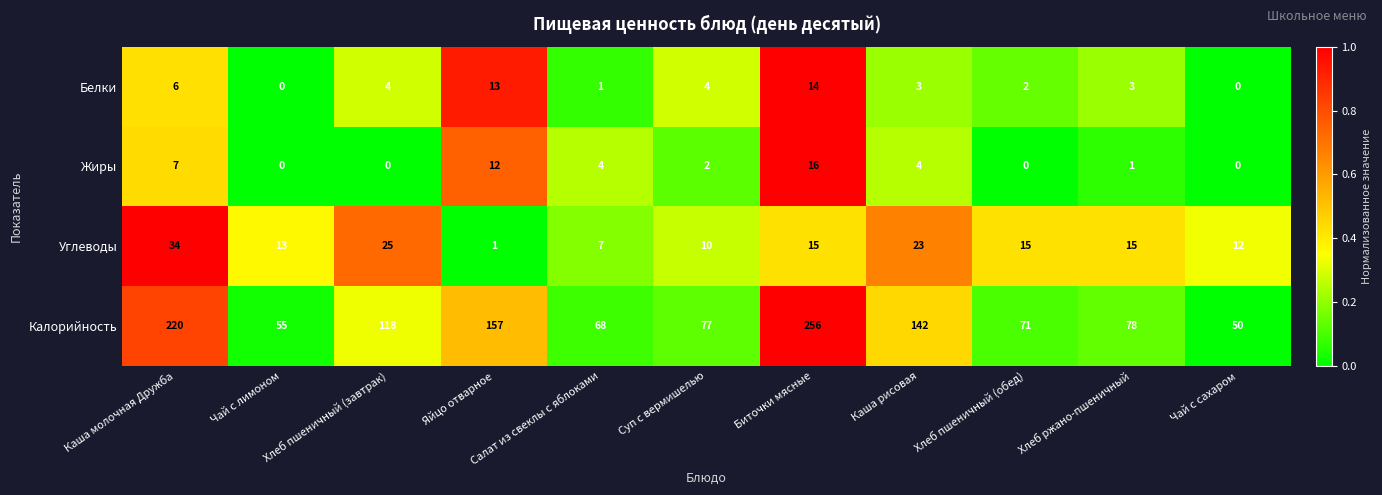

At how many categories does at least one series exceed 0?

11